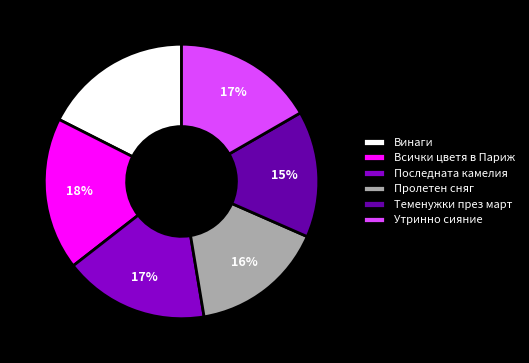

What is the ratio of the value at Утринно сияние to the value at Всички цветя в Париж?

0.9